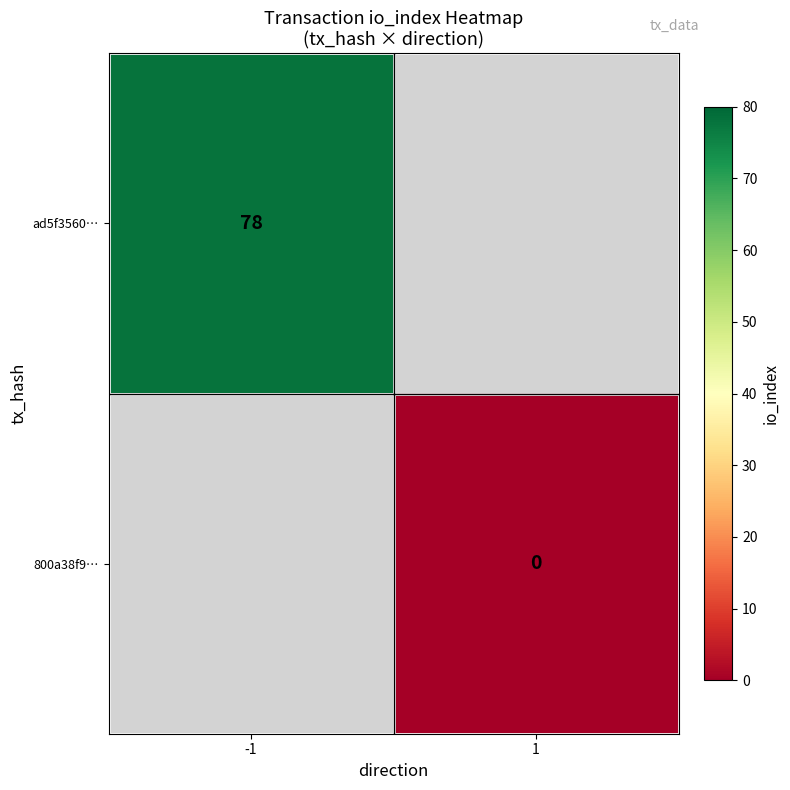

The ad5f3560… series shows 78 at -1. True or false?

True